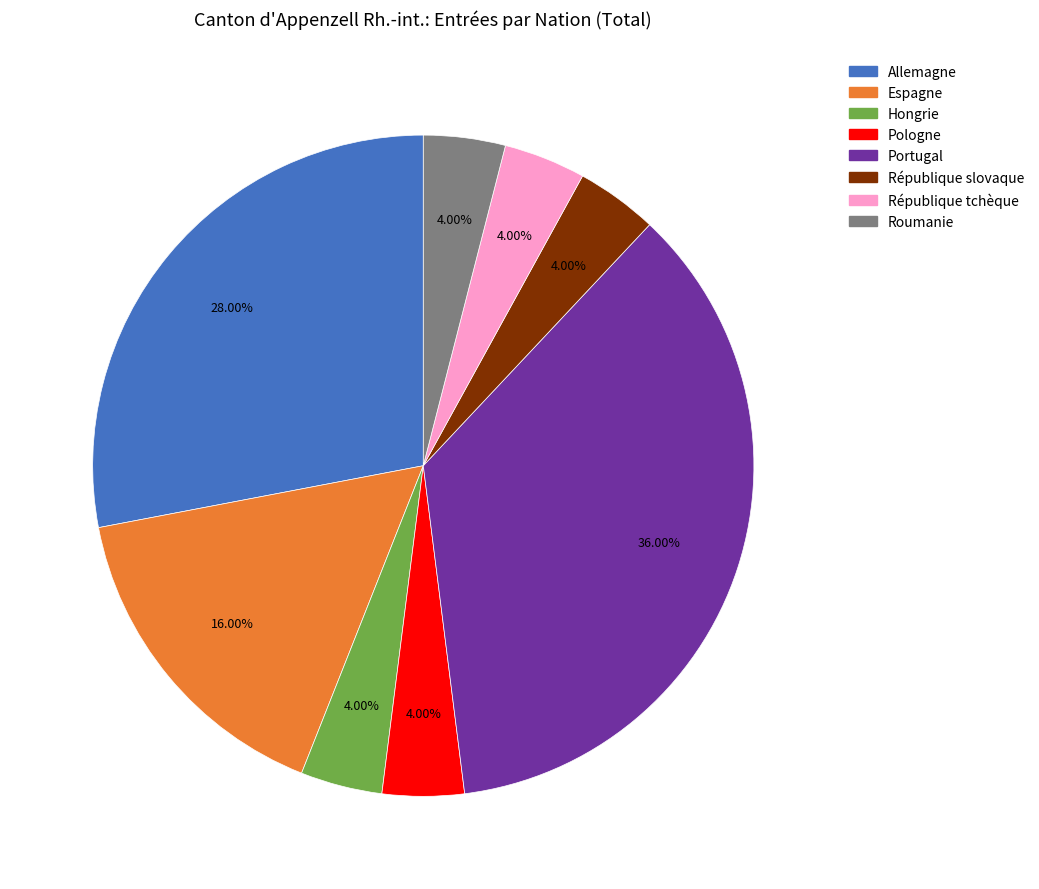

Does Hongrie represent more than half of the total?

No